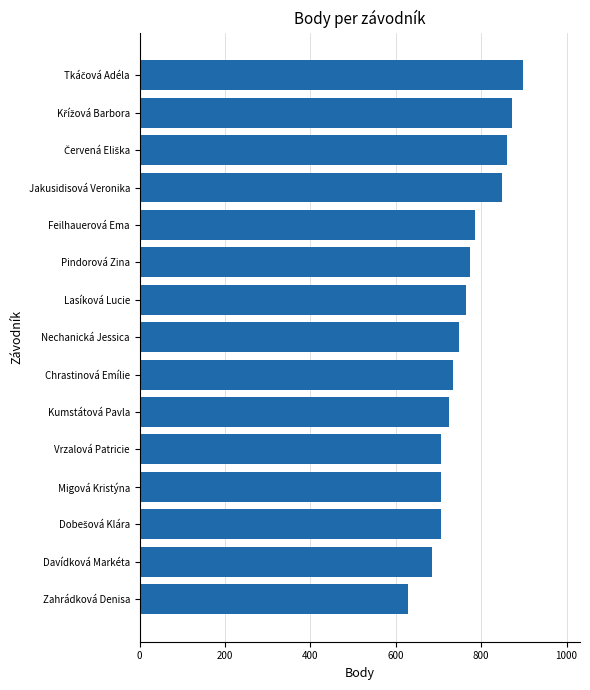

What is the maximum value shown in the chart?

897